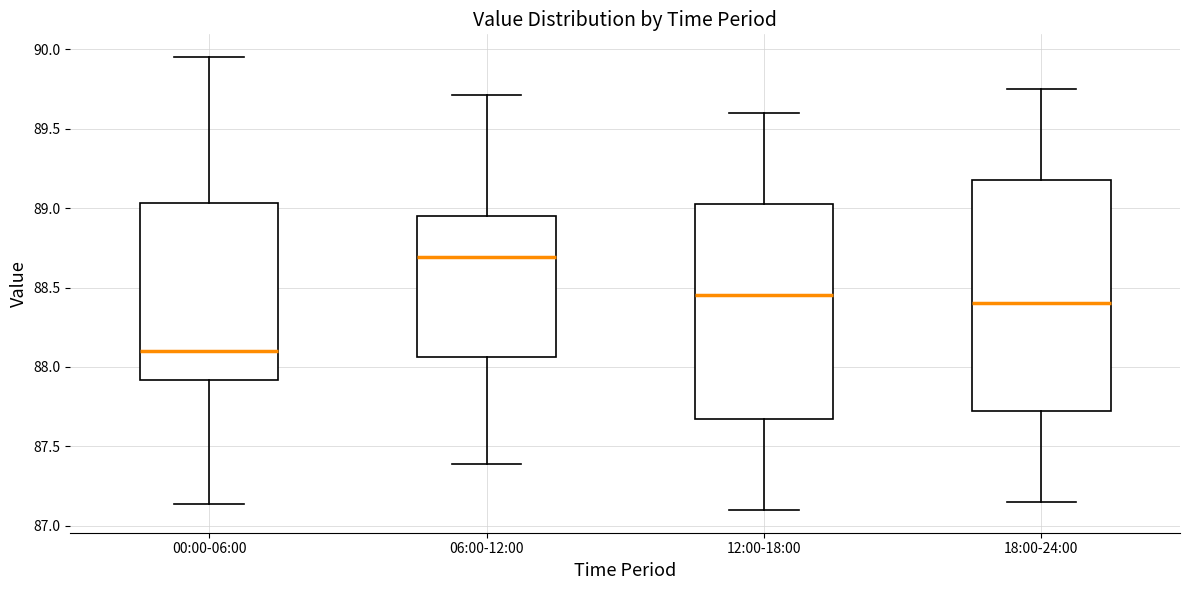

Reading left to right, transcribe this box plot: for each box, give where its median line is, the range the box spans, and where its two whiskers end, as read against the y-axis. The values are not printed on the chart, so give them approximately, as read against the axis.

00:00-06:00: median 88.10, box 87.90 to 89.05, whiskers 87.15 to 89.95
06:00-12:00: median 88.70, box 88.05 to 88.95, whiskers 87.40 to 89.70
12:00-18:00: median 88.45, box 87.70 to 89.05, whiskers 87.10 to 89.60
18:00-24:00: median 88.40, box 87.75 to 89.20, whiskers 87.15 to 89.75